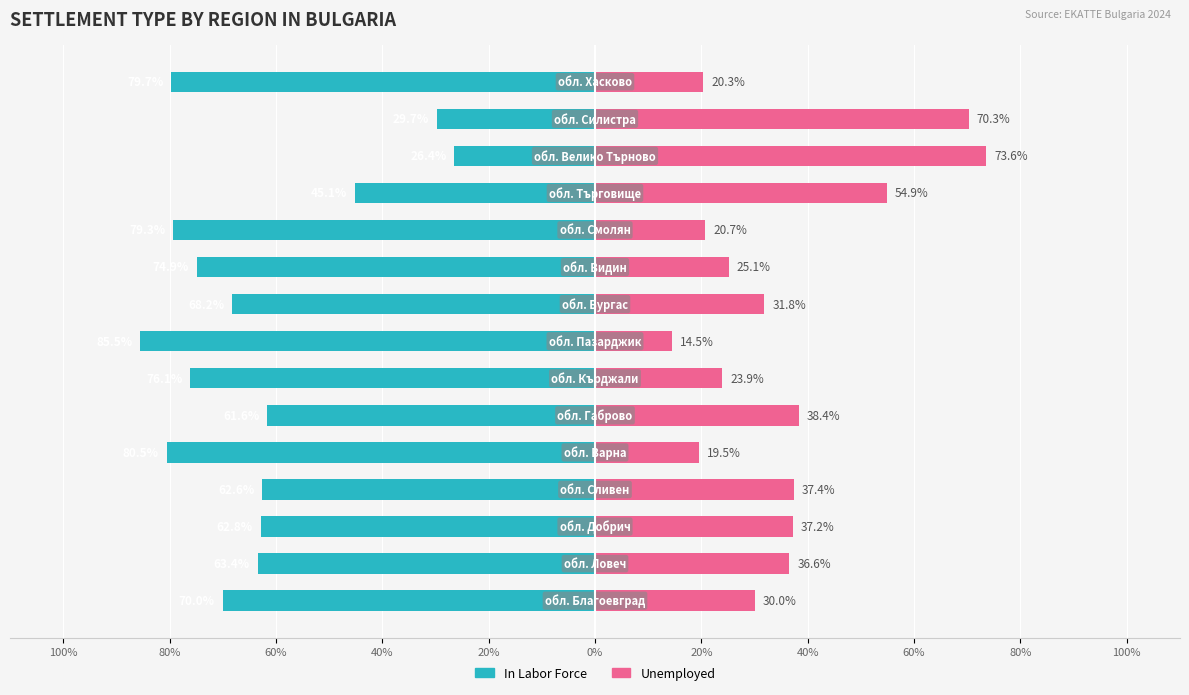

How many bars are there in total?

30